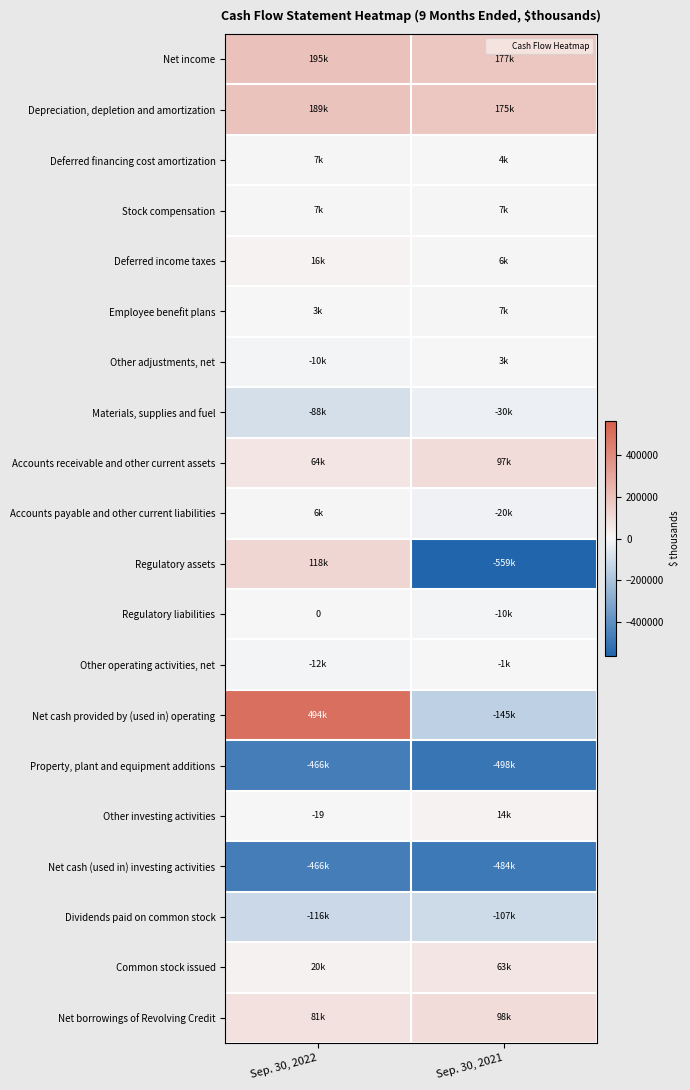

True or false: Net cash (used in) investing activities has a value of -484106 at Sep. 30, 2021.

True